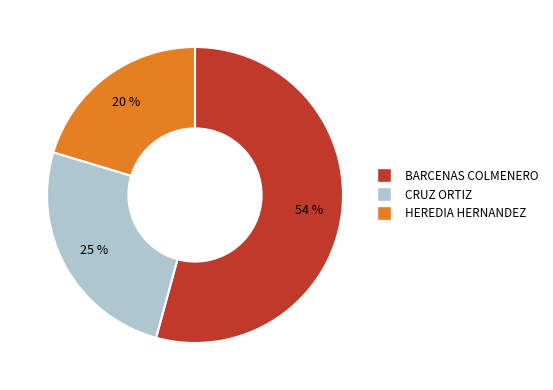

To the nearest percent, what is the combined percentage of HEREDIA HERNANDEZ and BARCENAS COLMENERO?

75%